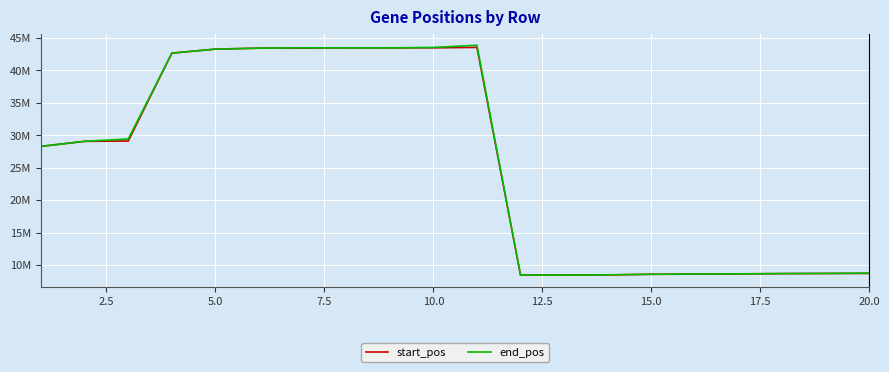

List the series in order of their overall mean, highest first.

end_pos, start_pos